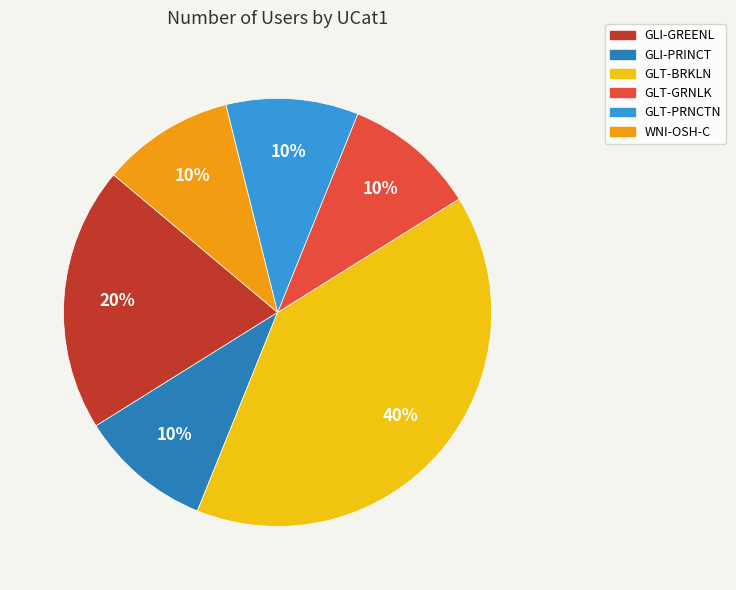

True or false: GLT-GRNLK accounts for 10% of the total.

True